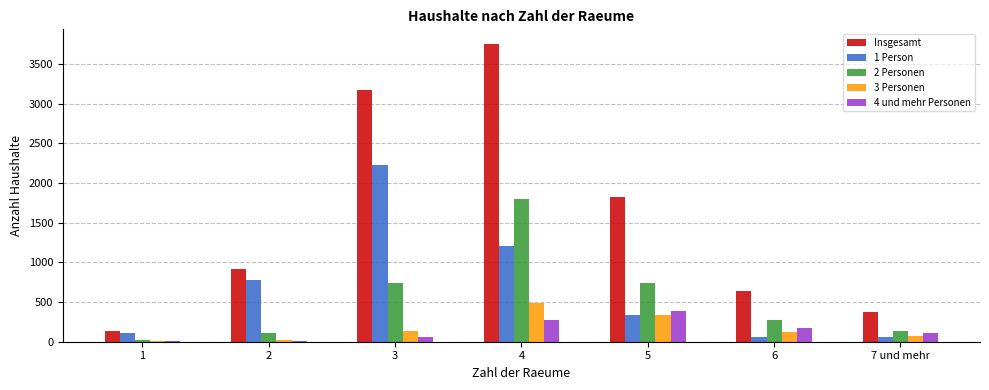

Which series changed the most between 4 and 6?

Insgesamt